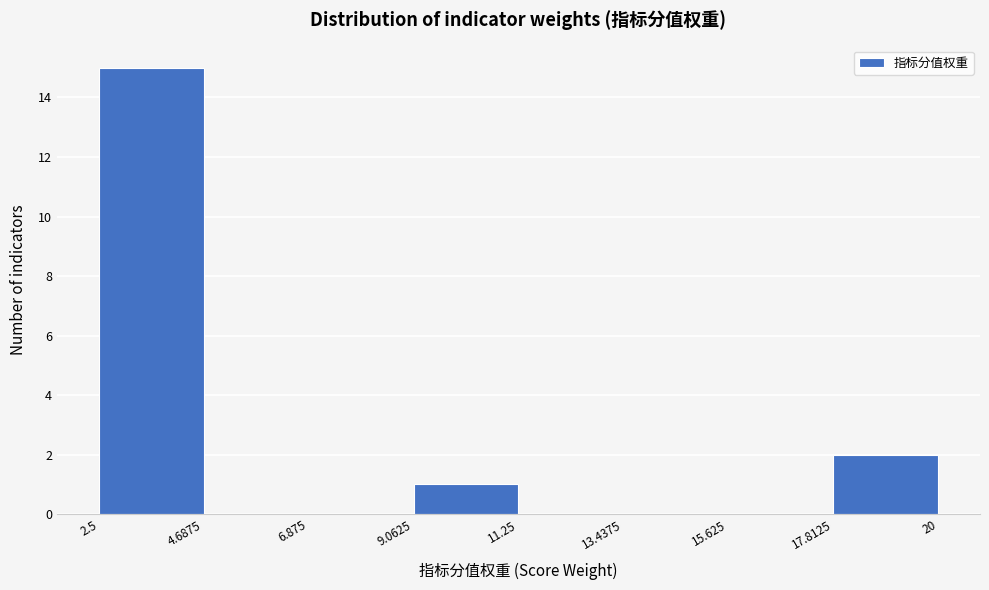

Reading left to right, transcribe this chart: for each bar, give the range it covers on the x-axis and its height. The values are not printed on the chart, so give them approximately, as read against the axis.

2.5 to 4.6875: 15
4.6875 to 6.875: 0
6.875 to 9.0625: 0
9.0625 to 11.25: 1
11.25 to 13.4375: 0
13.4375 to 15.625: 0
15.625 to 17.8125: 0
17.8125 to 20: 2